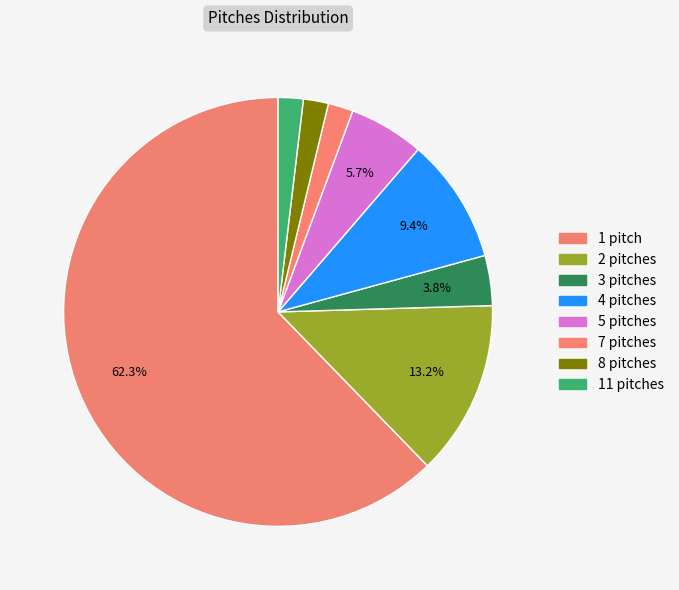

To the nearest percent, what is the combined percentage of 5 pitches and 8 pitches?

8%